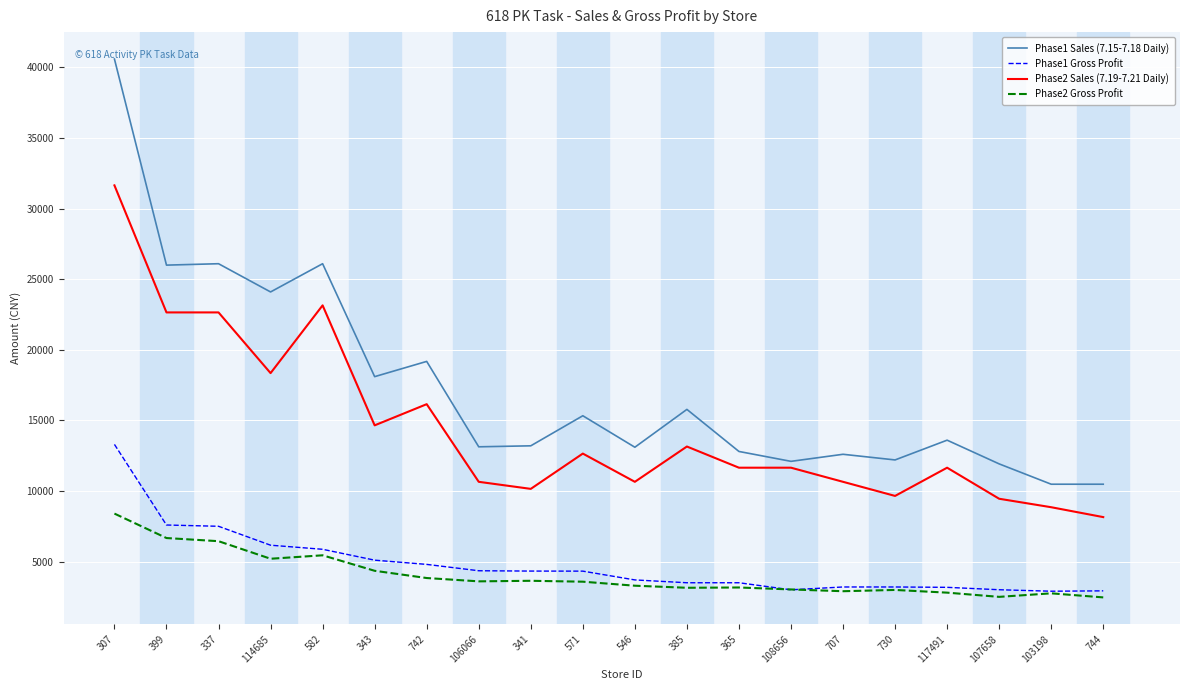

True or false: Phase2 Sales (7.19-7.21 Daily) and Phase1 Gross Profit intersect in this chart.

False